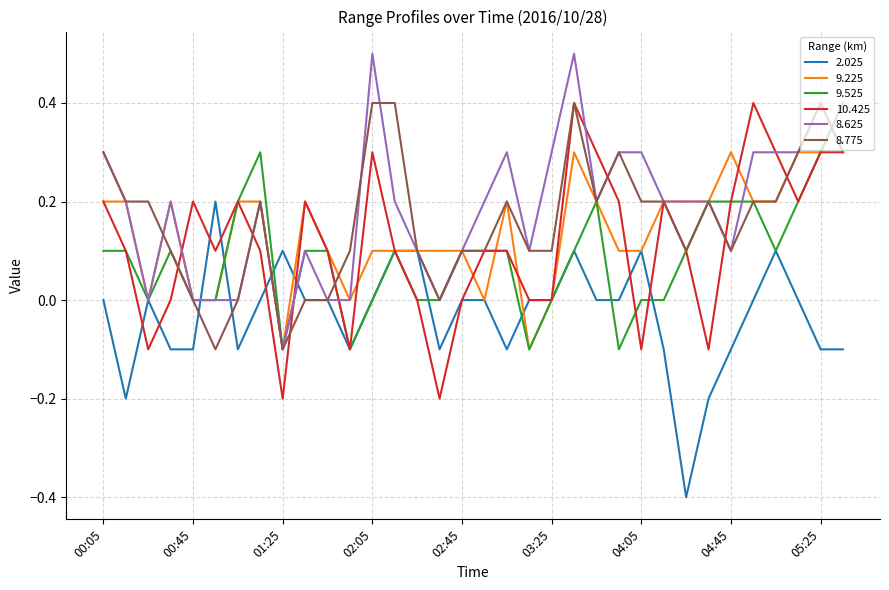

Does the chart display data point markers on the line(s)?

No